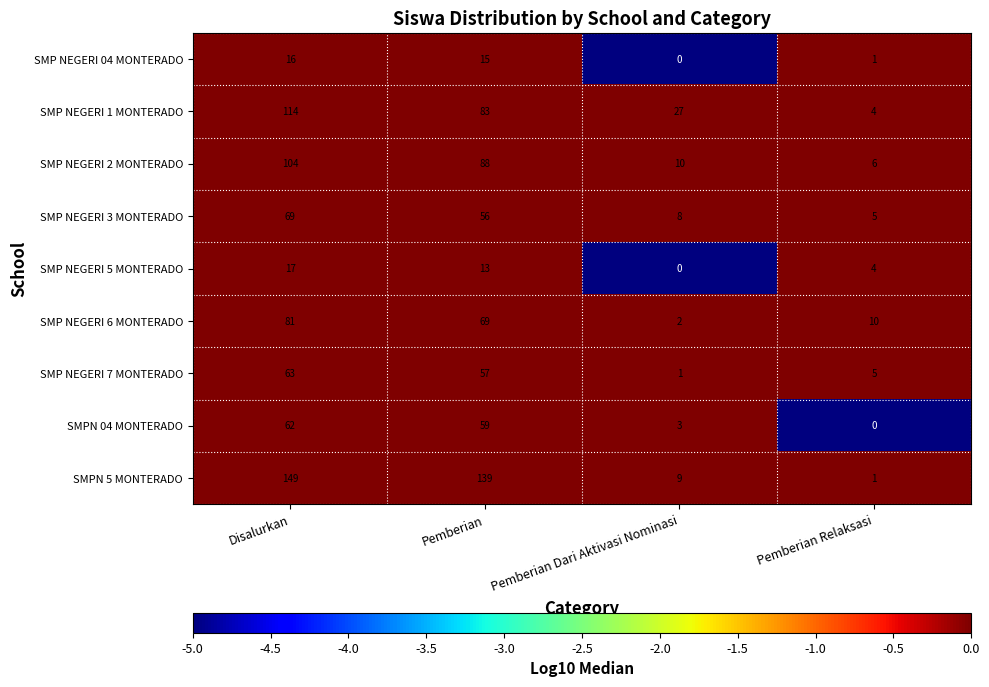

At which category is the sum across all series the highest?

Disalurkan